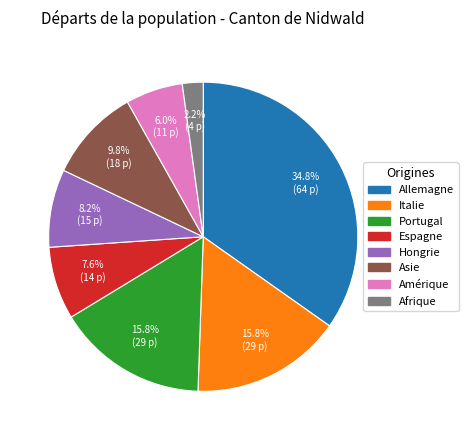

Which has a higher value, Espagne or Allemagne?

Allemagne